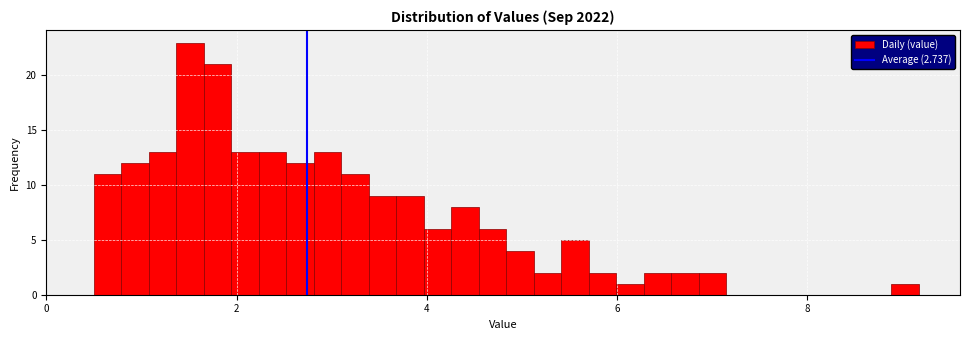

Read against the x-axis, roughly where is the centre of the tallest bar?

1.6